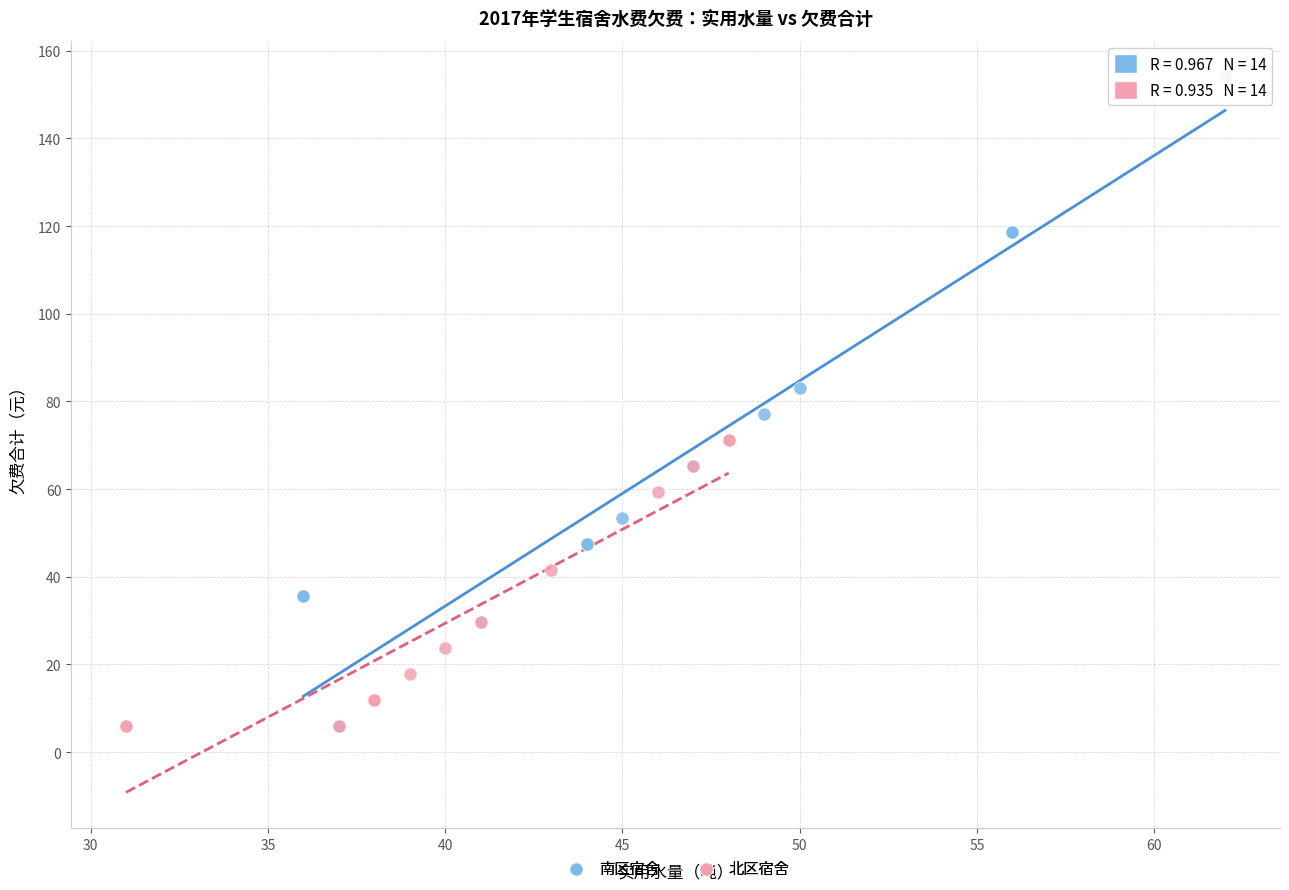

What are all the series names shown in the legend?

南区宿舍, 北区宿舍